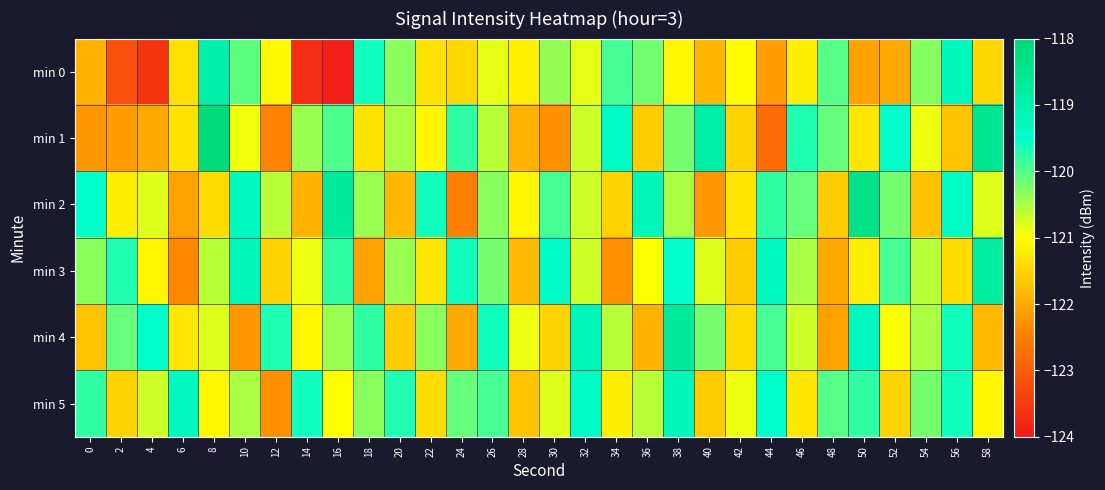

Reading left to right, extract all data points from this chart.

min 0: 0=-121.9	2=-123.2	4=-123.6	6=-121.4	8=-118.9	10=-120.1	12=-121.1	14=-123.7	16=-123.9	18=-119.6	20=-120.3	22=-121.3	24=-121.5	26=-120.8	28=-121.2	30=-120.4	32=-120.8	34=-119.9	36=-120.2	38=-121.1	40=-121.8	42=-121.0	44=-122.1	46=-121.2	48=-120.0	50=-122.1	52=-122.0	54=-120.3	56=-119.3	58=-121.4
min 1: 0=-122.2	2=-122.2	4=-122.0	6=-121.3	8=-118.1	10=-120.9	12=-122.4	14=-120.4	16=-119.9	18=-121.3	20=-120.5	22=-121.1	24=-119.8	26=-120.6	28=-121.9	30=-122.3	32=-120.7	34=-119.4	36=-121.6	38=-120.2	40=-118.9	42=-121.5	44=-122.8	46=-119.7	48=-120.1	50=-121.3	52=-119.5	54=-120.9	56=-121.7	58=-118.5
min 2: 0=-119.5	2=-121.2	4=-120.8	6=-122.1	8=-121.4	10=-119.3	12=-120.6	14=-121.9	16=-118.7	18=-120.4	20=-121.8	22=-119.6	24=-122.5	26=-120.3	28=-121.1	30=-119.9	32=-120.7	34=-121.5	36=-119.2	38=-120.5	40=-122.2	42=-121.3	44=-119.8	46=-120.1	48=-121.6	50=-118.4	52=-120.2	54=-121.7	56=-119.4	58=-120.8
min 3: 0=-120.3	2=-119.7	4=-121.1	6=-122.4	8=-120.6	10=-119.2	12=-121.5	14=-120.9	16=-119.8	18=-122.1	20=-120.4	22=-121.3	24=-119.6	26=-120.2	28=-121.8	30=-119.4	32=-120.7	34=-122.3	36=-121.0	38=-119.5	40=-120.8	42=-121.6	44=-119.3	46=-120.5	48=-122.0	50=-121.2	52=-119.9	54=-120.6	56=-121.4	58=-118.8
min 4: 0=-121.7	2=-120.1	4=-119.5	6=-121.3	8=-120.8	10=-122.2	12=-119.7	14=-121.1	16=-120.4	18=-119.8	20=-121.6	22=-120.3	24=-122.0	26=-119.6	28=-120.9	30=-121.5	32=-119.2	34=-120.6	36=-121.9	38=-118.7	40=-120.2	42=-121.4	44=-119.9	46=-120.7	48=-122.1	50=-119.3	52=-121.0	54=-120.5	56=-119.6	58=-121.8
min 5: 0=-119.8	2=-121.5	4=-120.7	6=-119.3	8=-121.1	10=-120.5	12=-122.3	14=-119.6	16=-121.0	18=-120.3	20=-119.7	22=-121.4	24=-120.1	26=-119.9	28=-121.7	30=-120.8	32=-119.4	34=-121.2	36=-120.6	38=-119.2	40=-121.6	42=-120.9	44=-119.5	46=-121.3	48=-120.0	50=-119.8	52=-121.5	54=-120.2	56=-119.6	58=-121.1